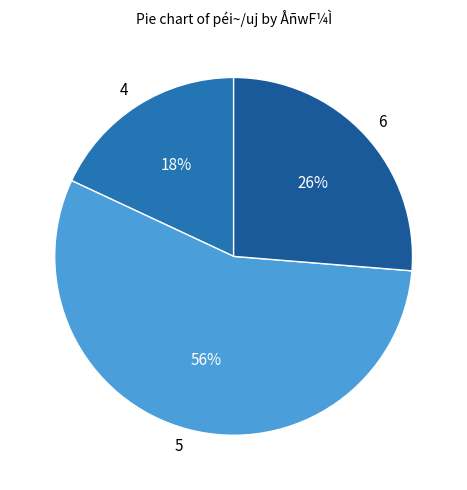

Rank the categories by value from highest to lowest.

5, 6, 4